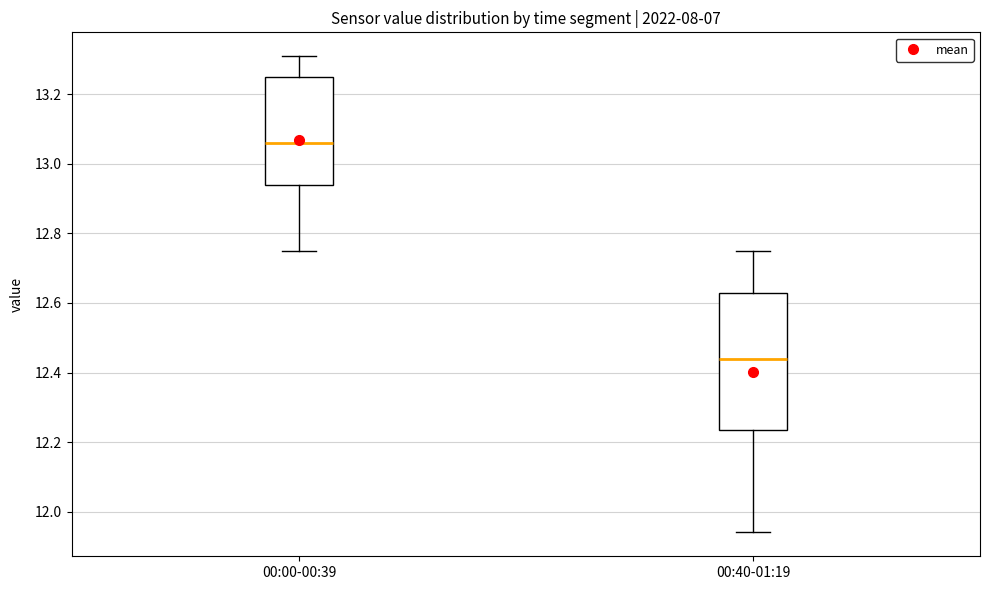

Comparing the boxes themselves (not the whiskers), which one is the tallest?

00:40-01:19